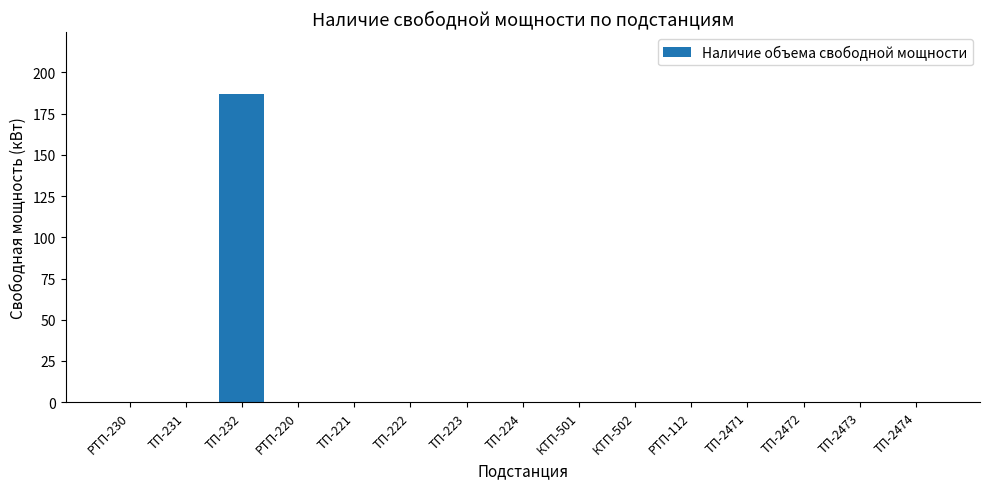

Which category has the highest value across all series?

ТП-232